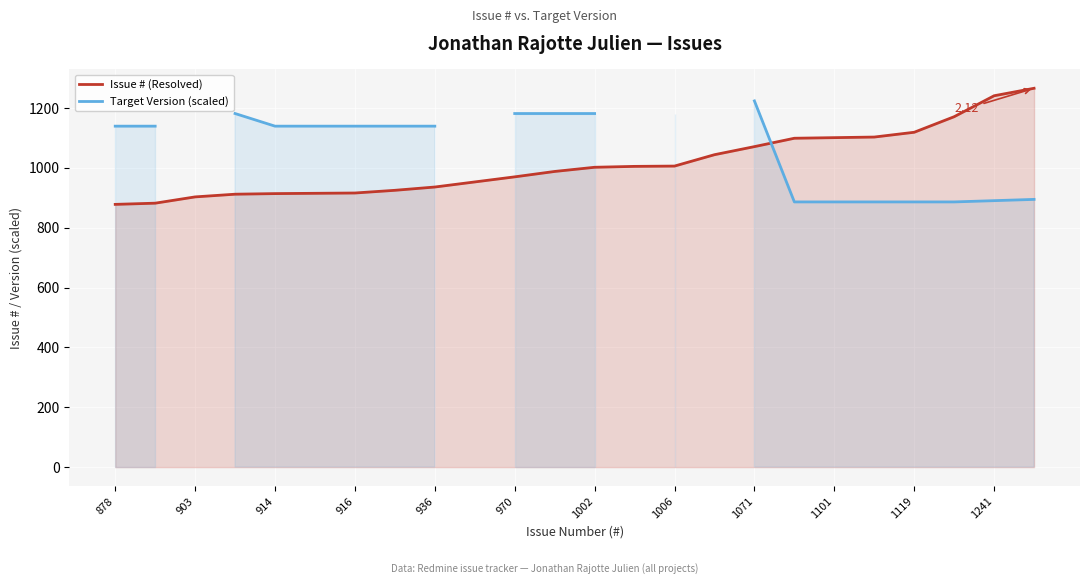

How many data points does each series have?

24